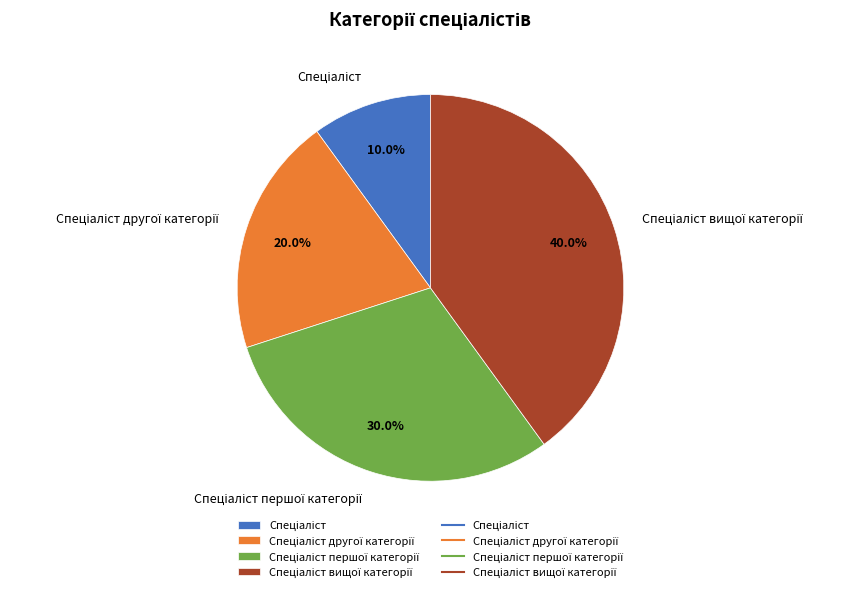

Is there any slice that represents more than half of the pie?

No